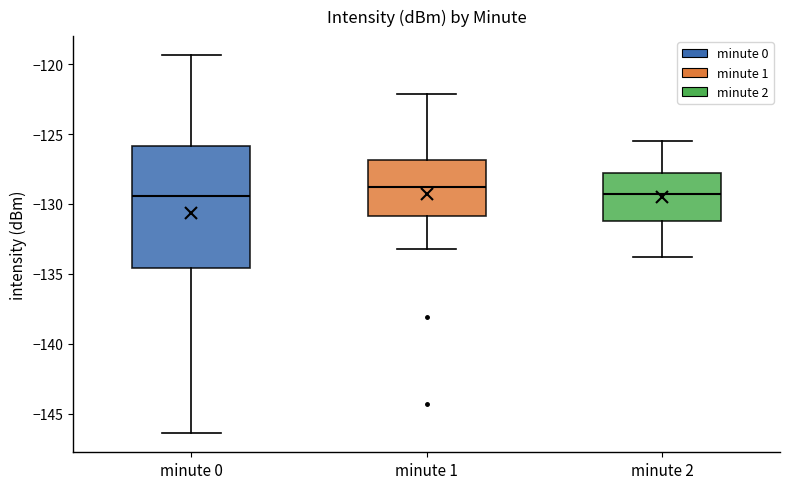

Where does the lower whisker of the box for minute 0 end on the y-axis? The values are not printed on the chart, so give them approximately, as read against the axis.

-146.5